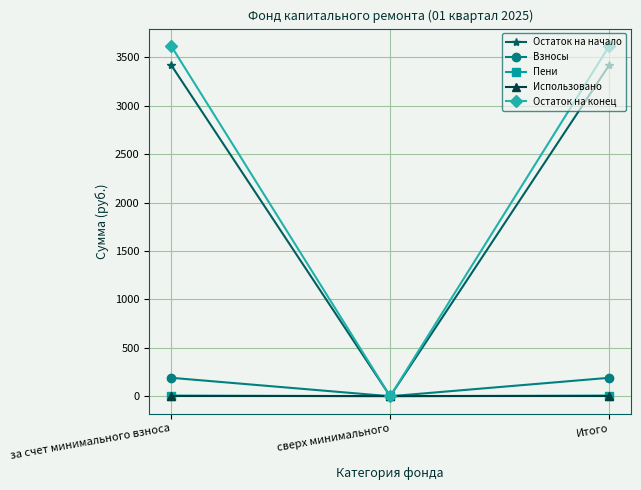

What position from the left is Итого?

3